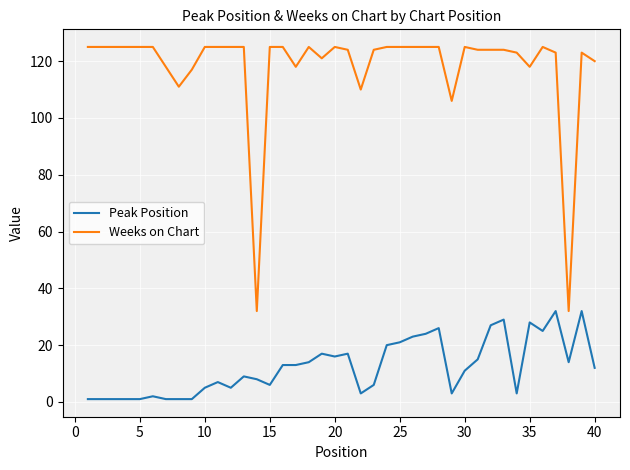

Which series has the widest spread of values?

Weeks on Chart